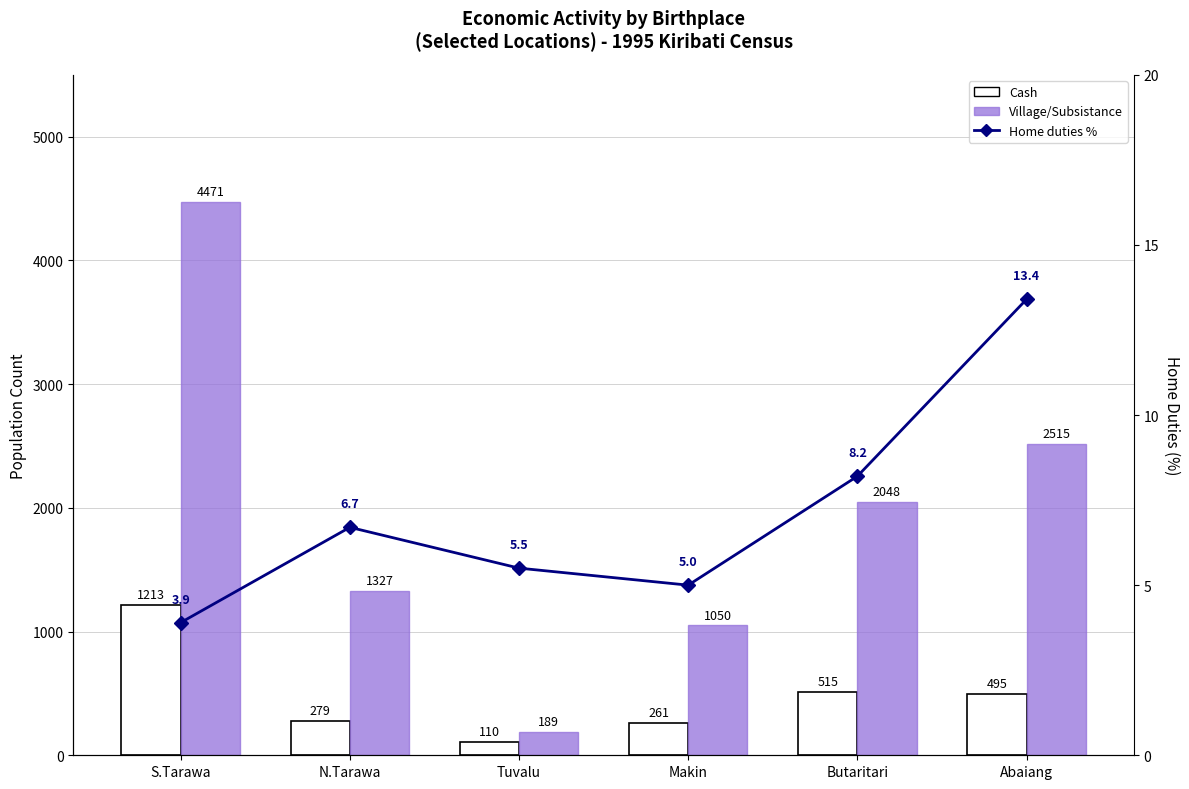

Reading left to right, what are all the values shown in this chart?

Cash: S.Tarawa=1213.0	N.Tarawa=279.0	Tuvalu=110.0	Makin=261.0	Butaritari=515.0	Abaiang=495.0
Village/Subsistance: S.Tarawa=4471.0	N.Tarawa=1327.0	Tuvalu=189.0	Makin=1050.0	Butaritari=2048.0	Abaiang=2515.0
Home duties %: S.Tarawa=3.9	N.Tarawa=6.7	Tuvalu=5.5	Makin=5.0	Butaritari=8.2	Abaiang=13.4